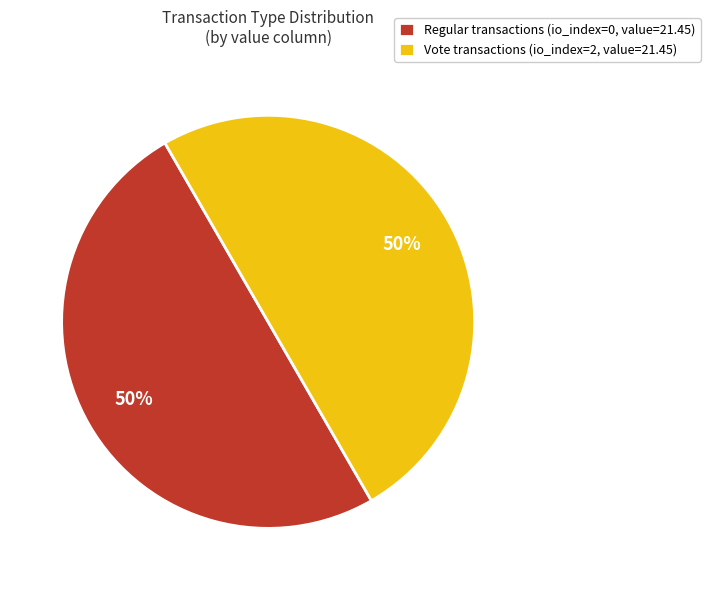

Combined, do Vote transactions (io_index=2, value=21.45) and Regular transactions (io_index=0, value=21.45) account for over 50%?

Yes